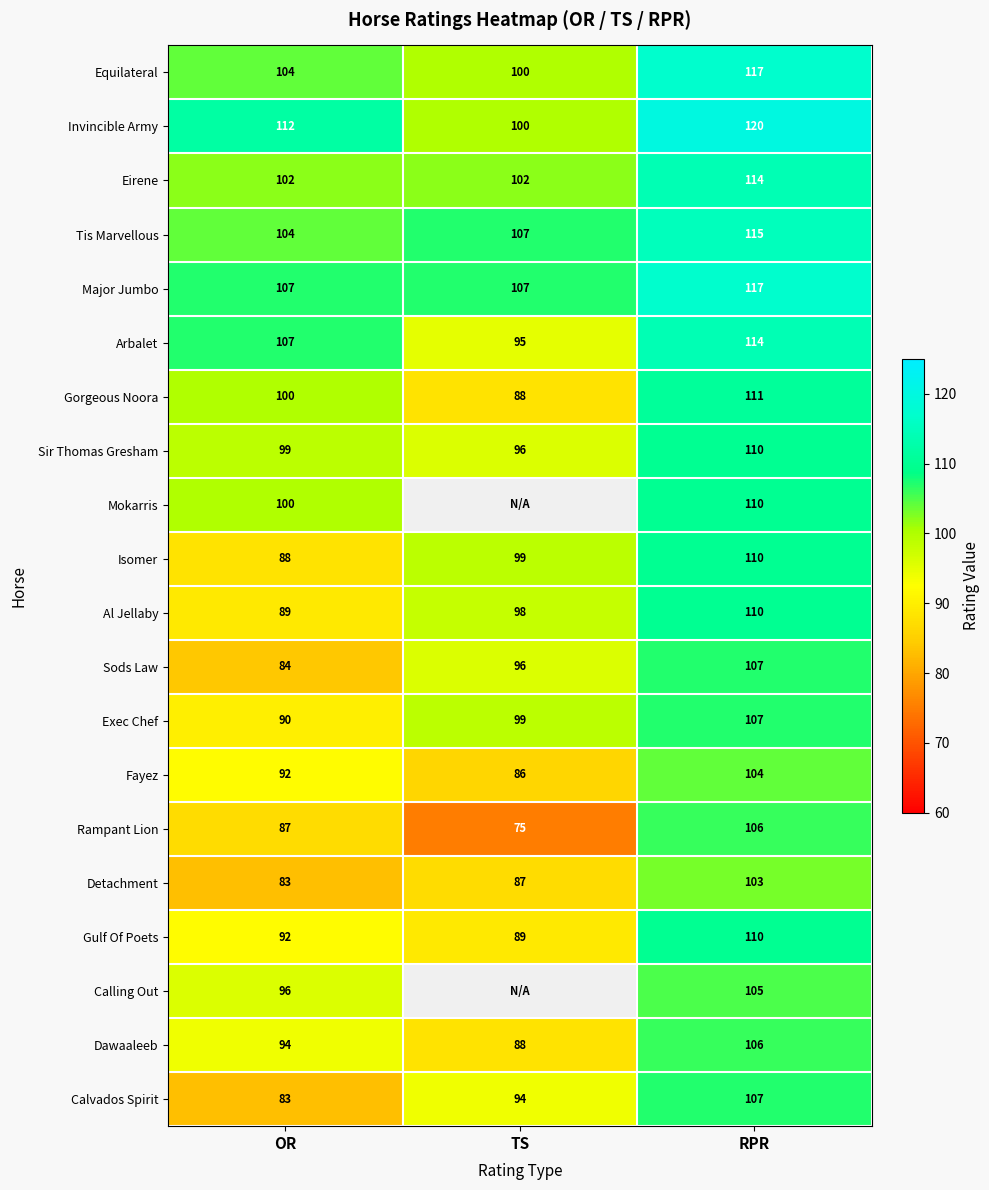

What is the difference between the Gulf Of Poets values at OR and TS?

3